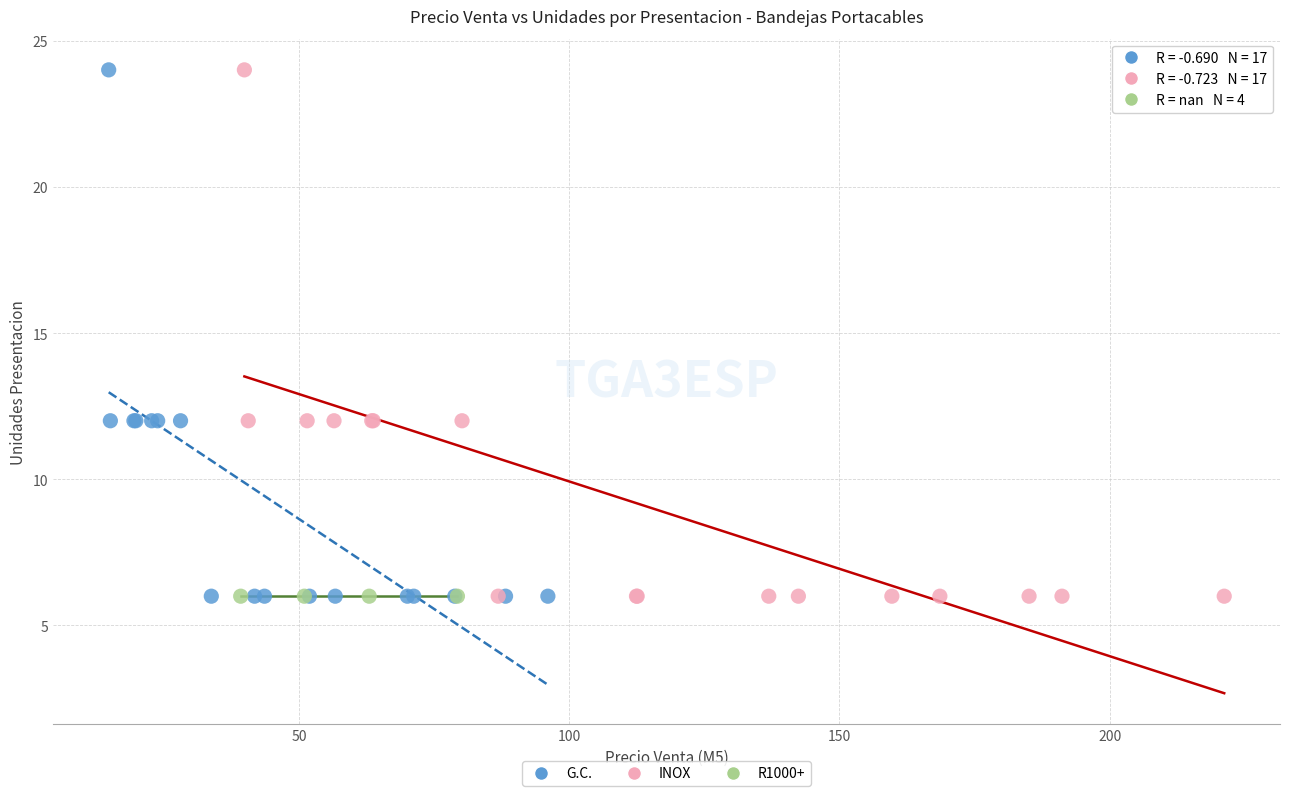

What are all the series names shown in the legend?

G.C., INOX, R1000+